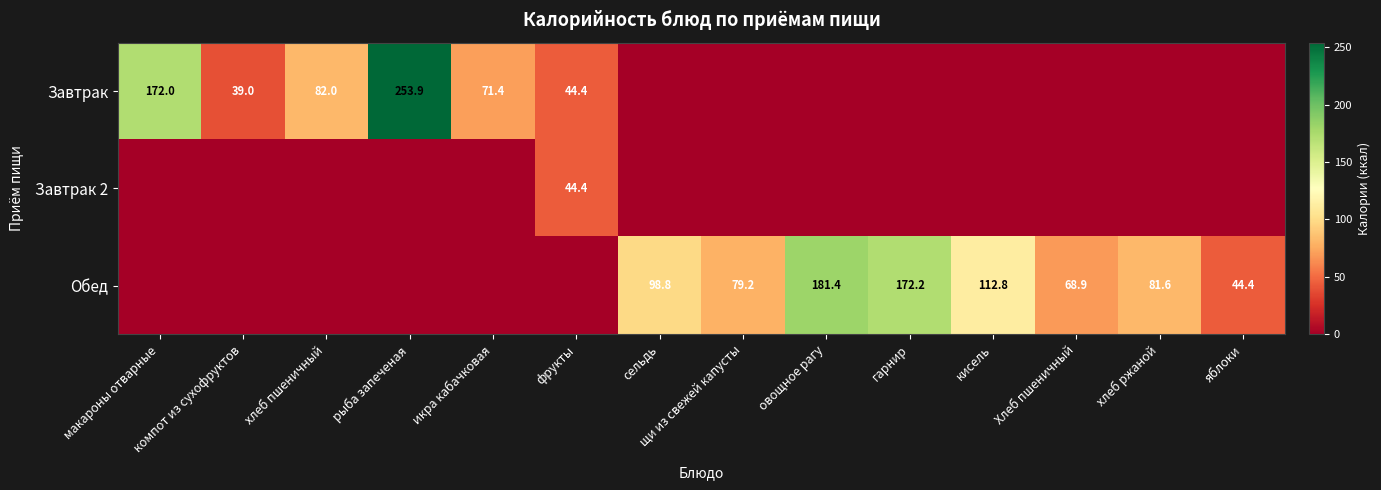

What is the spread (max minus min) of values at сельдь?

98.8